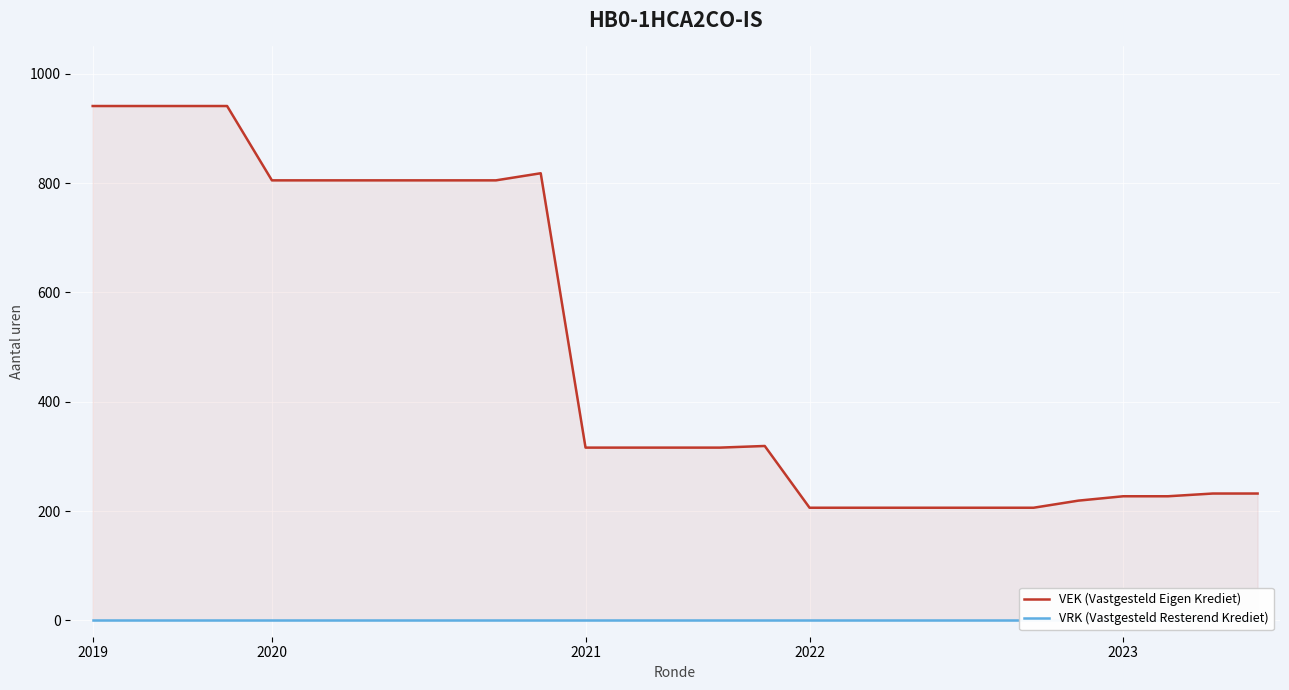

The value of VEK (Vastgesteld Eigen Krediet) at 6 is 259. True or false?

False